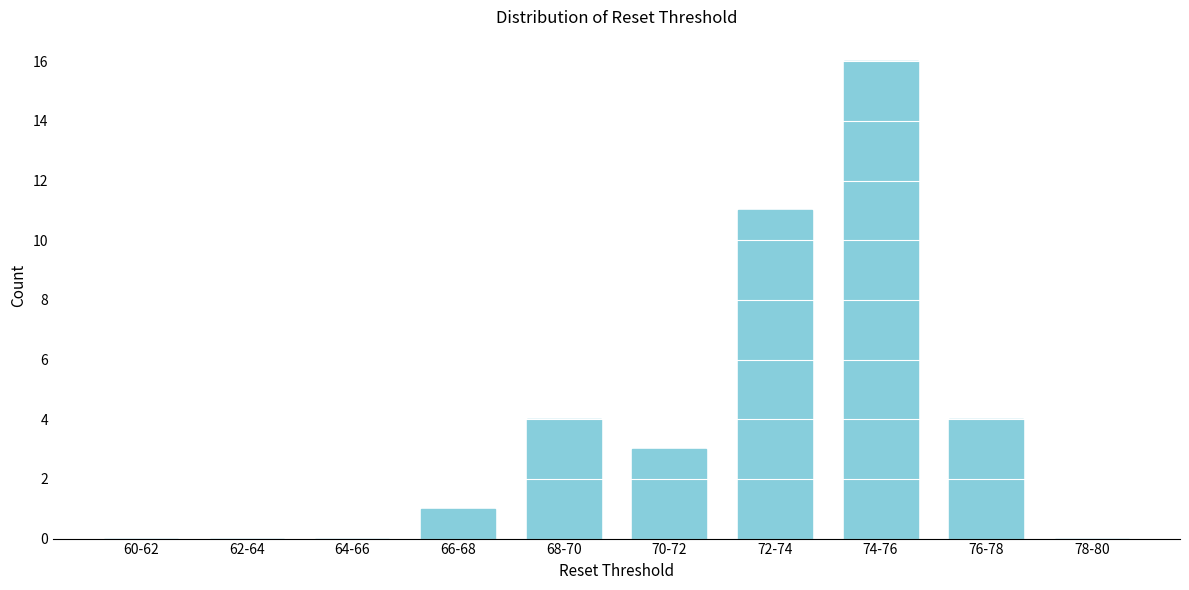

Reading left to right, extract all data points from this chart.

60-62=0	62-64=0	64-66=0	66-68=1	68-70=4	70-72=3	72-74=11	74-76=16	76-78=4	78-80=0